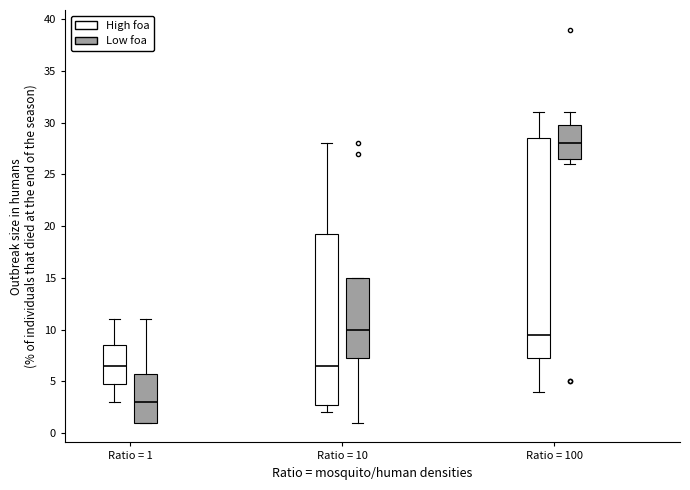

Comparing the boxes themselves (not the whiskers), which one is the tallest?

Ratio = 100 (High foa)